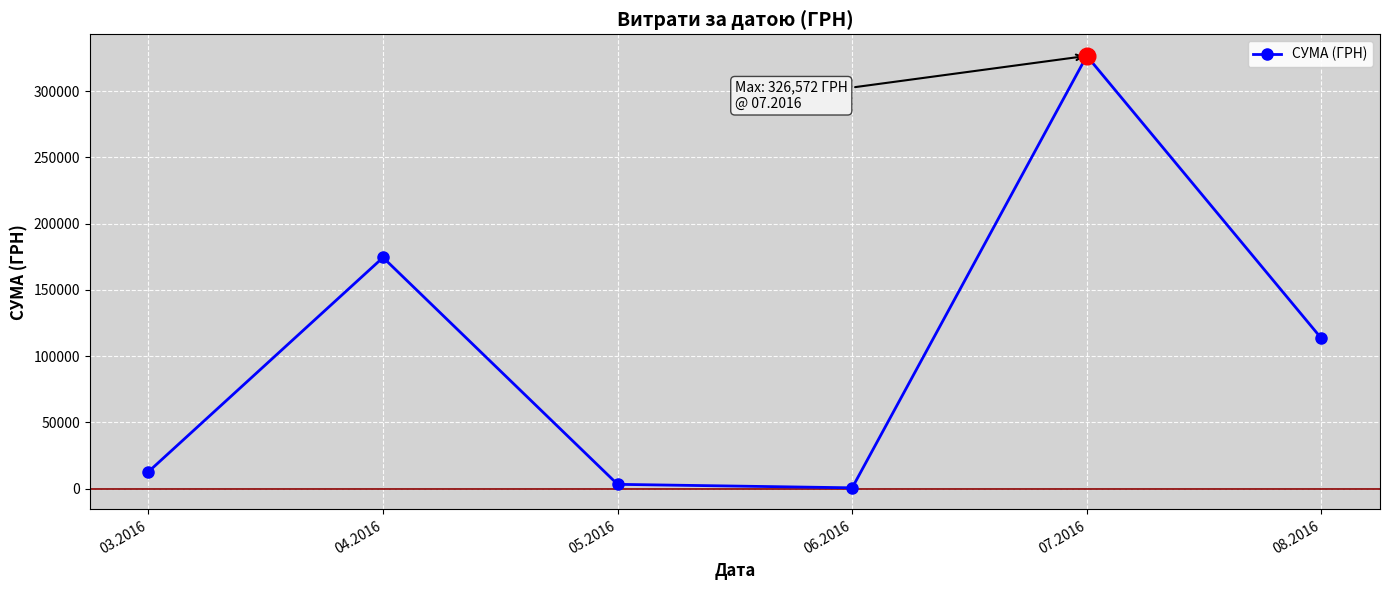

Which has a higher value, 08.2016 or 06.2016?

08.2016